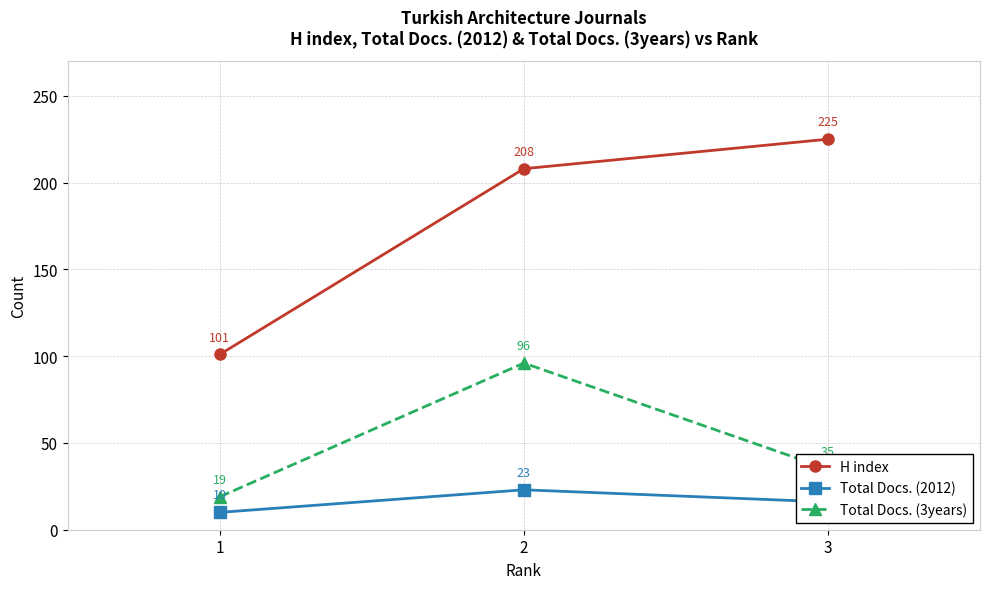

Read the Total Docs. (2012) value at 2, to the nearest 10.

20